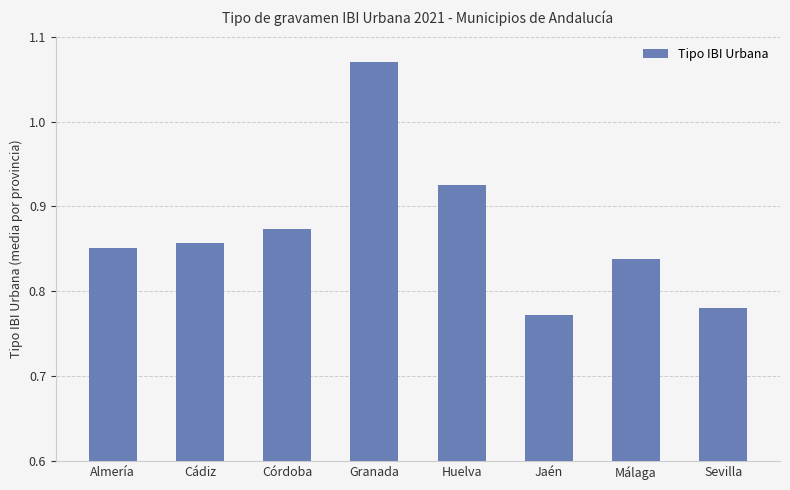

How many values are between 0 and 1?

7